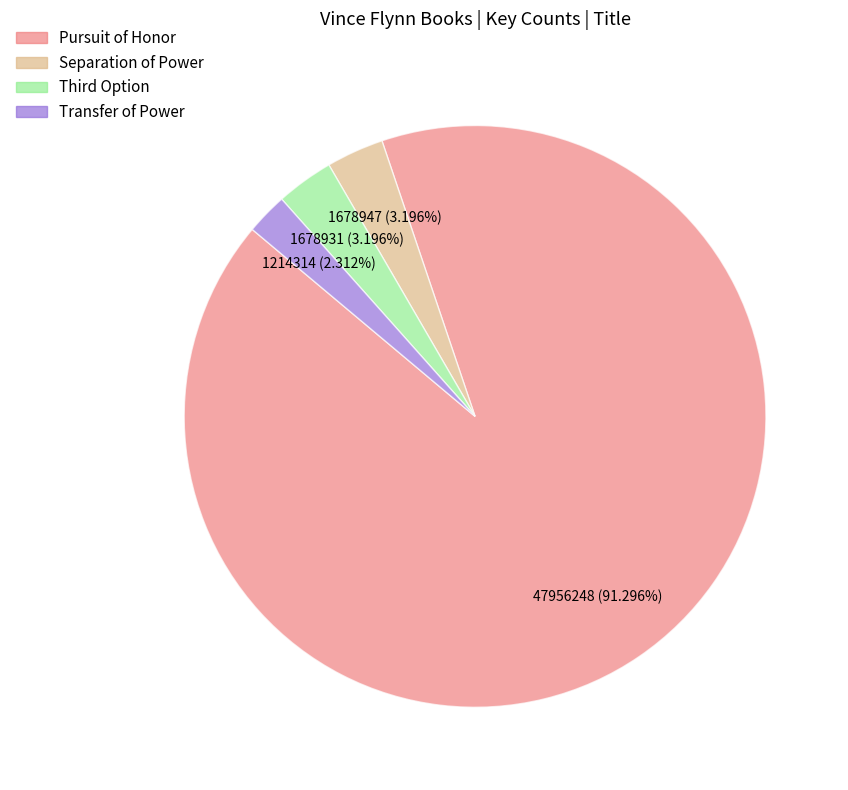

Which slice is the largest?

Pursuit of Honor